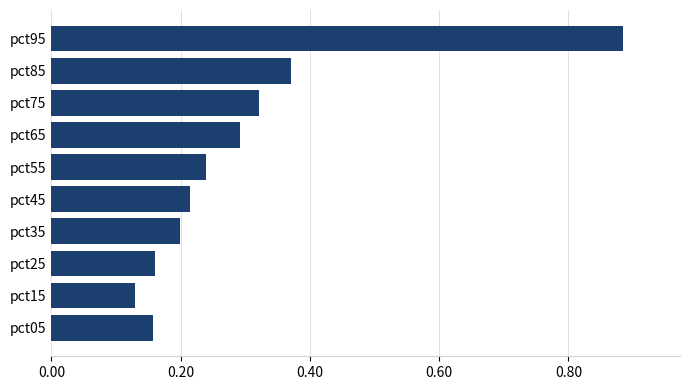

What is the difference between the maximum and minimum values?

0.8